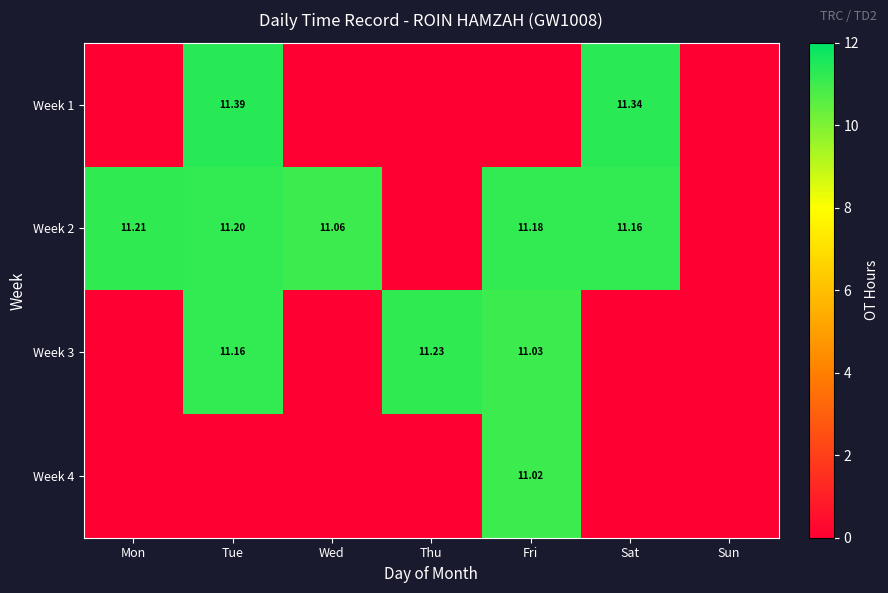

At which category is the sum across all series the highest?

Tue